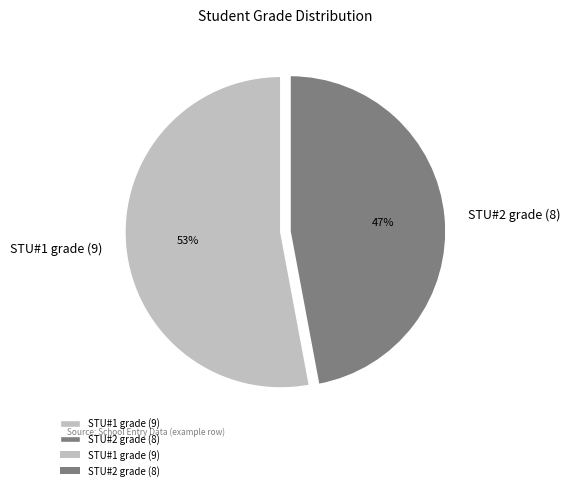

To the nearest percent, what is the combined percentage of STU#1 grade (9) and STU#2 grade (8)?

100%